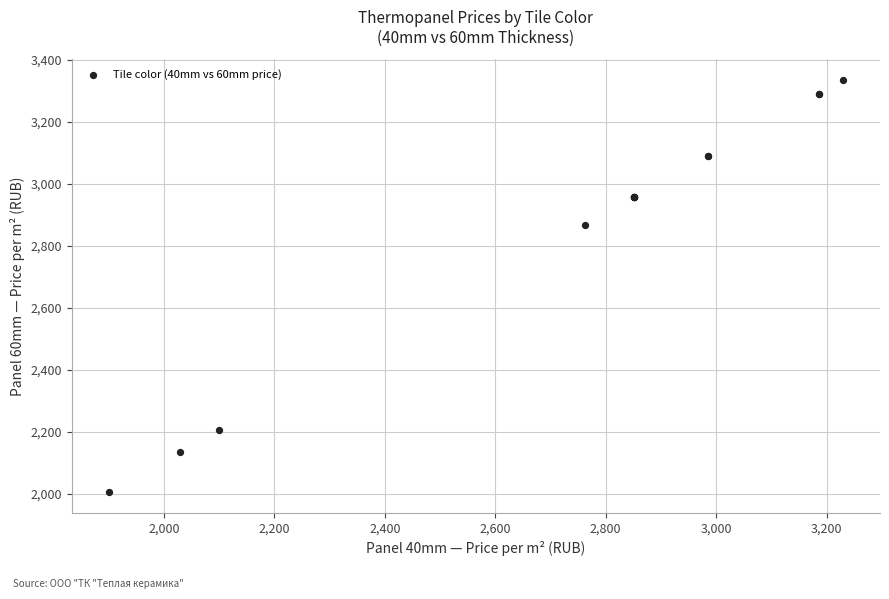

What Y value in the scatter plot is closest to 2670?

2868